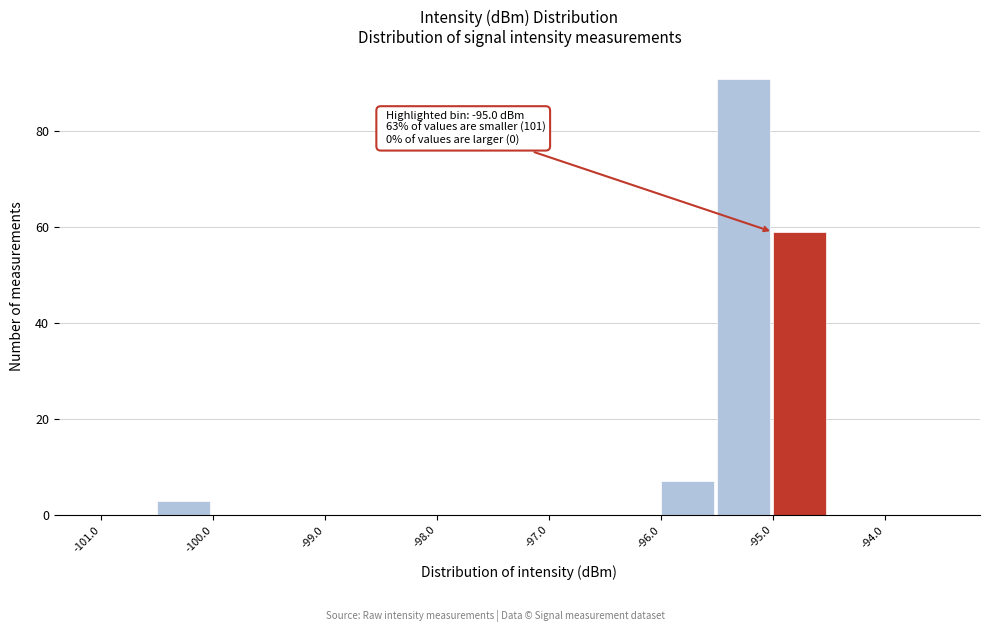

Which range on the x-axis has the tallest bar?

-95.5 to -95.0